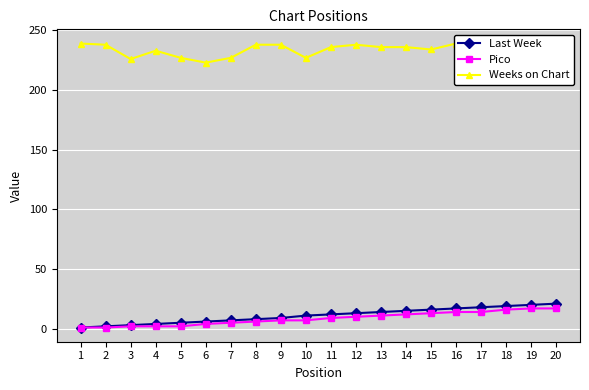

Reading left to right, list all the values displayed in this chart.

Last Week: 1=1	2=2	3=3	4=4	5=5	6=6	7=7	8=8	9=9	10=11	11=12	12=13	13=14	14=15	15=16	16=17	17=18	18=19	19=20	20=21
Pico: 1=1	2=1	3=2	4=2	5=2	6=4	7=5	8=6	9=7	10=7	11=9	12=10	13=11	14=12	15=13	16=14	17=14	18=16	19=17	20=17
Weeks on Chart: 1=239	2=238	3=226	4=233	5=227	6=223	7=227	8=238	9=238	10=227	11=236	12=238	13=236	14=236	15=234	16=239	17=235	18=238	19=235	20=237